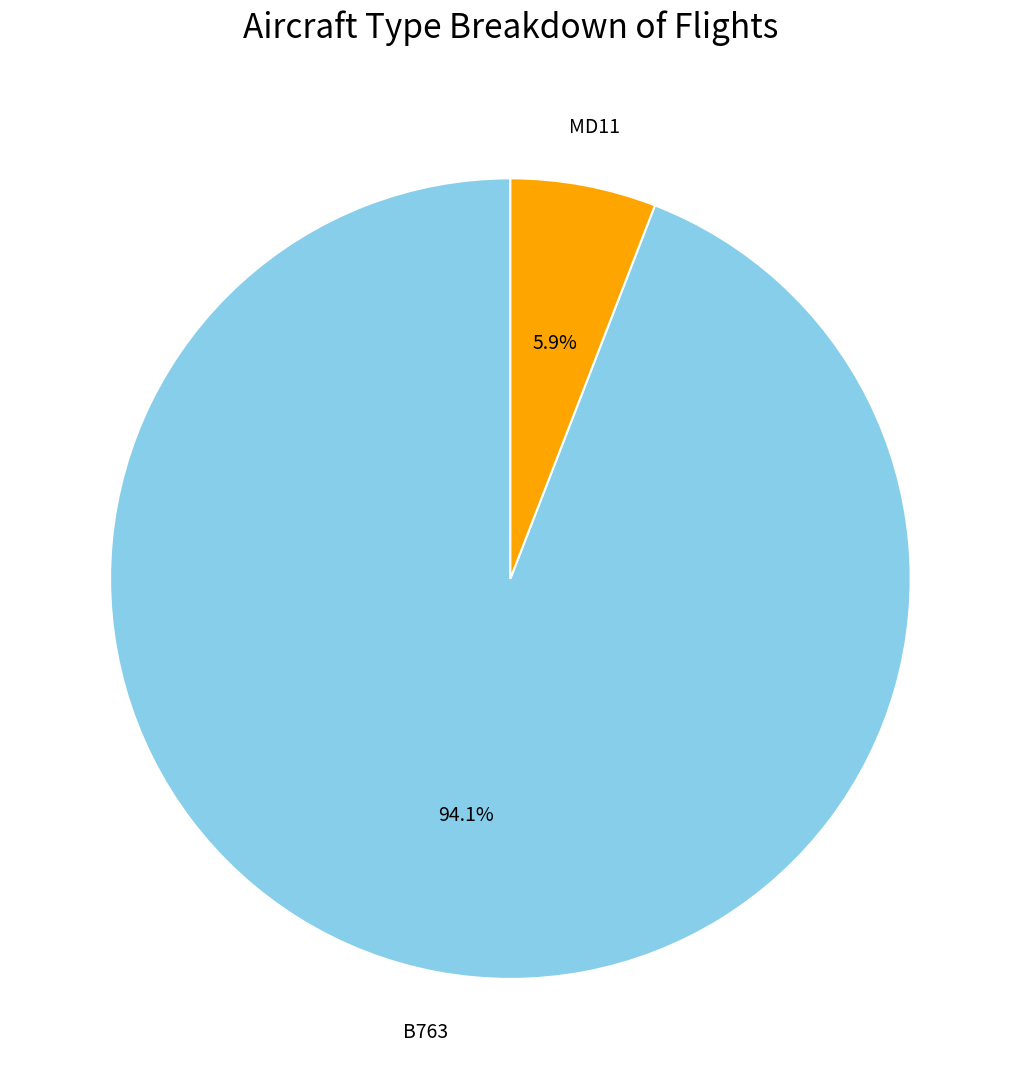

How many slices are in this pie chart?

2